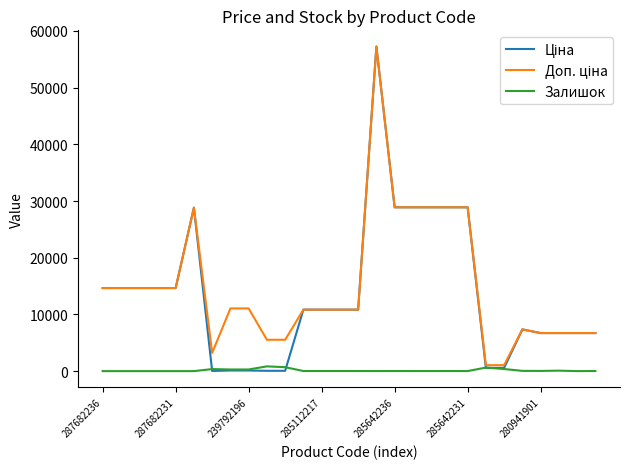

What is the greatest value displayed?

57235.5